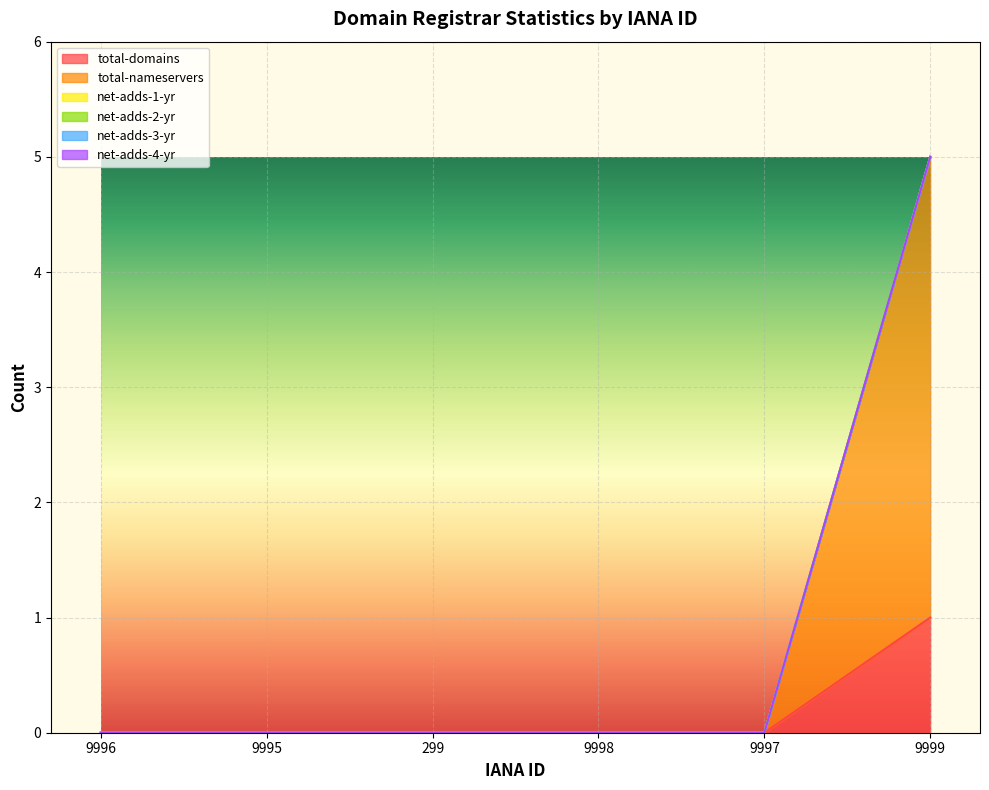

Rank the series at 9999 from highest to lowest value.

total-nameservers, total-domains, net-adds-1-yr, net-adds-2-yr, net-adds-3-yr, net-adds-4-yr